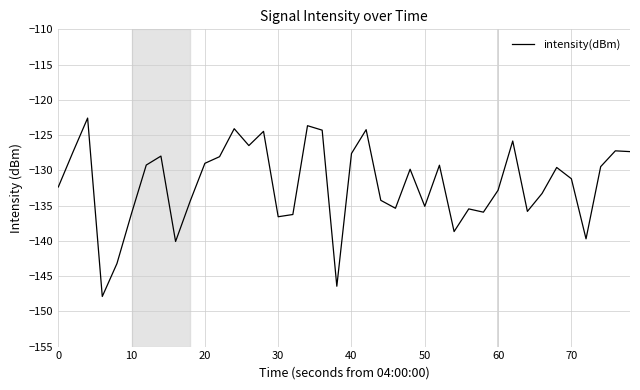

What is the difference between the maximum and minimum values?

25.3